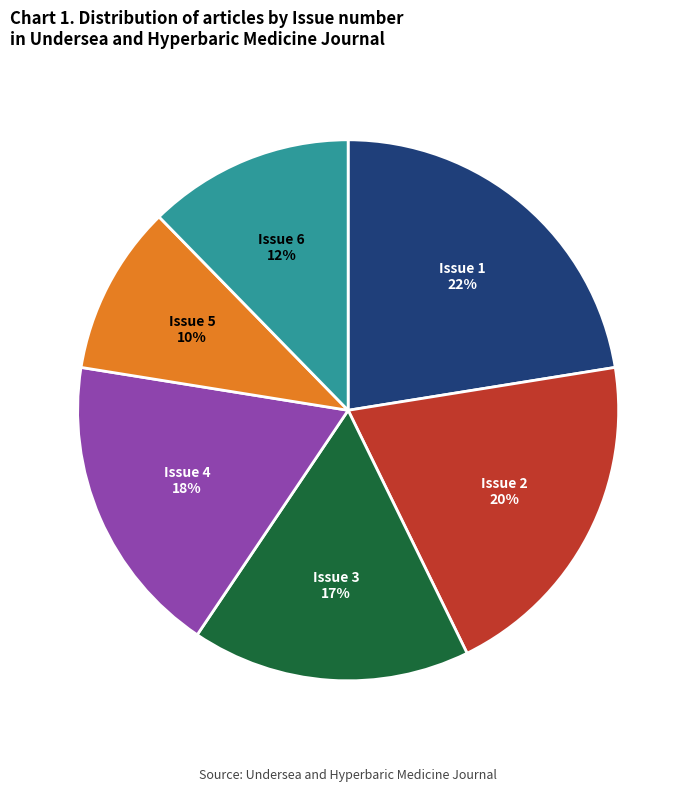

Rank the categories by value from lowest to highest.

Issue 5, Issue 6, Issue 3, Issue 4, Issue 2, Issue 1